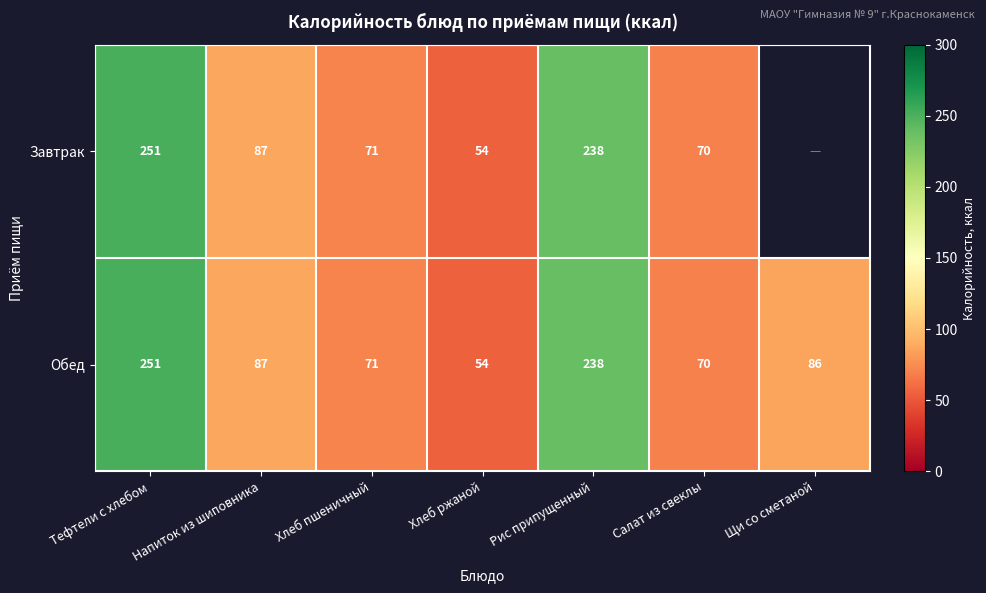

Is the value of Обед at Тефтели c хлебом greater than the value of Завтрак at Хлеб пшеничный?

Yes